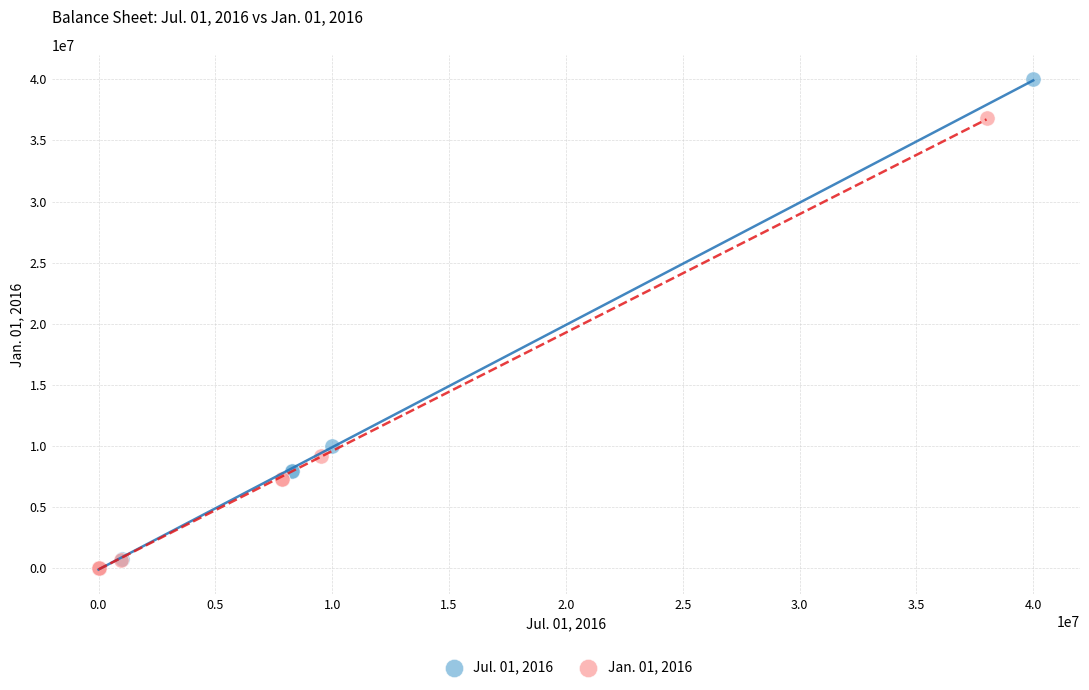

Which series contains the highest Y value?

Jul. 01, 2016